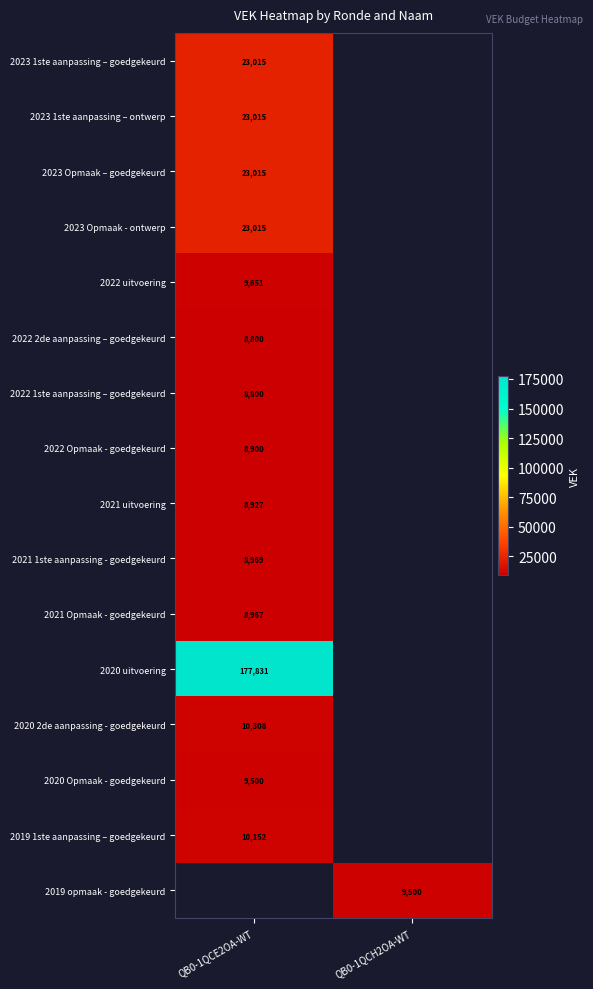

The 2022 uitvoering series shows 17123.2 at QB0-1QCE2OA-WT. True or false?

False